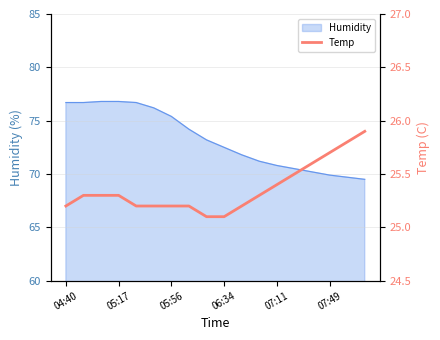

How many values are between 25 and 26?

18